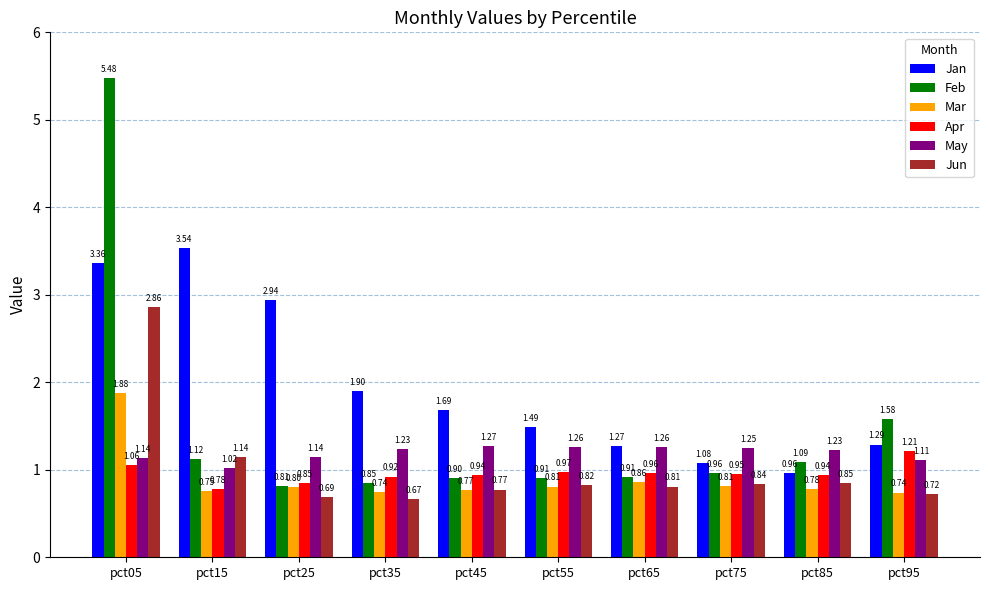

True or false: Feb has a value of 5.5 at pct05.

True